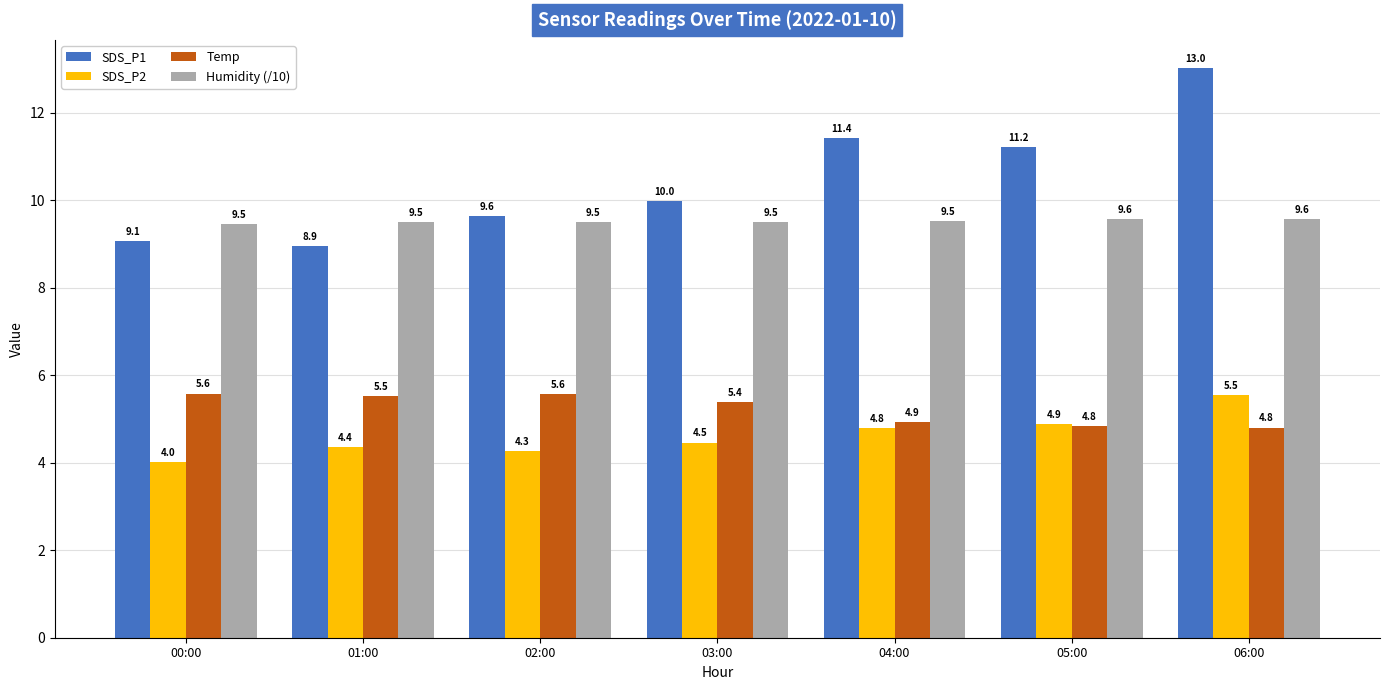

True or false: SDS_P2 has a value of 5.5 at 06:00.

True